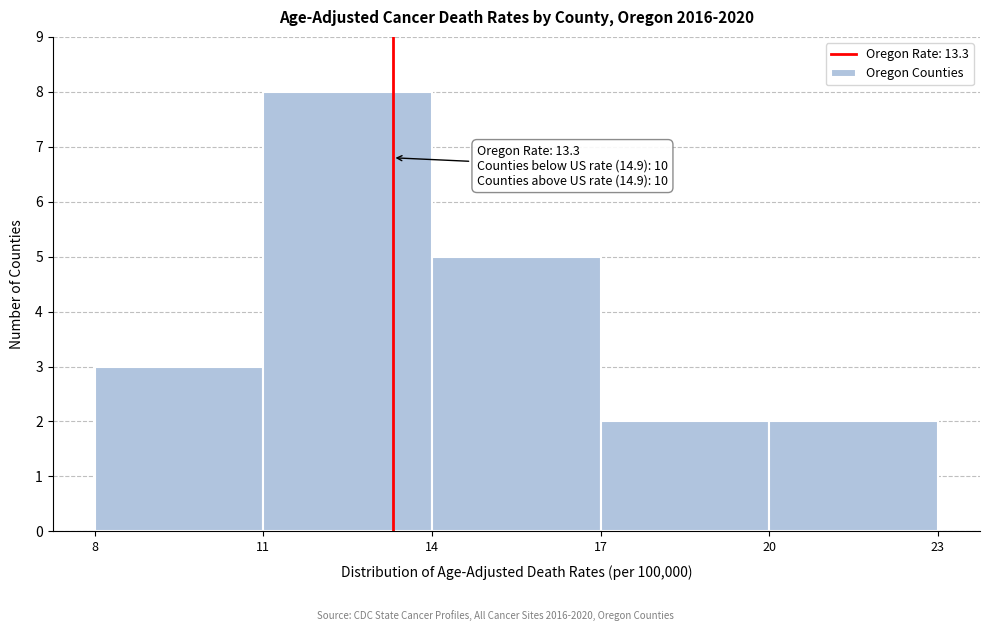

Over which range of the x-axis is the bar tallest?

11 to 14